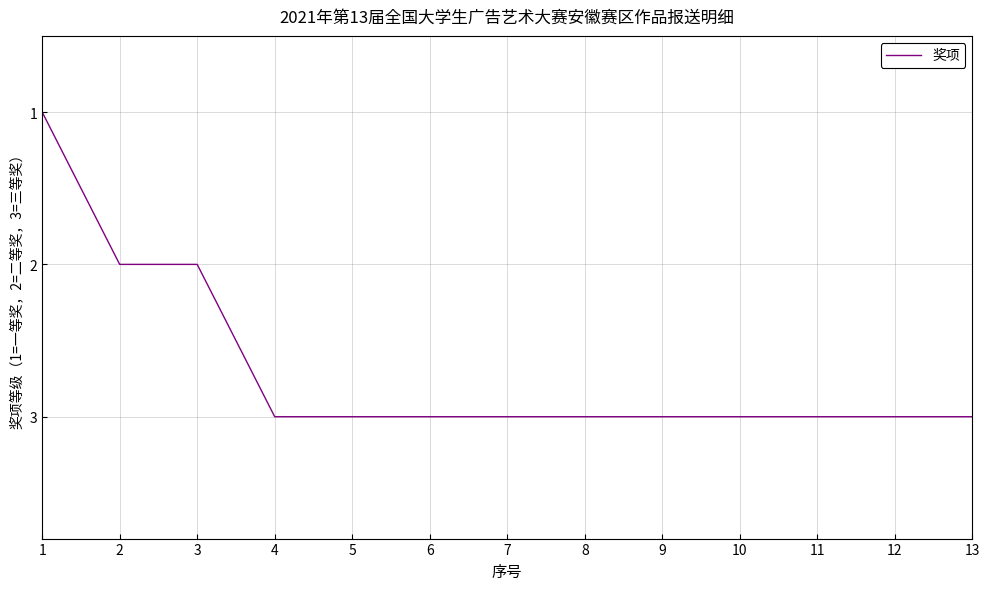

What is the sum of all values?

35